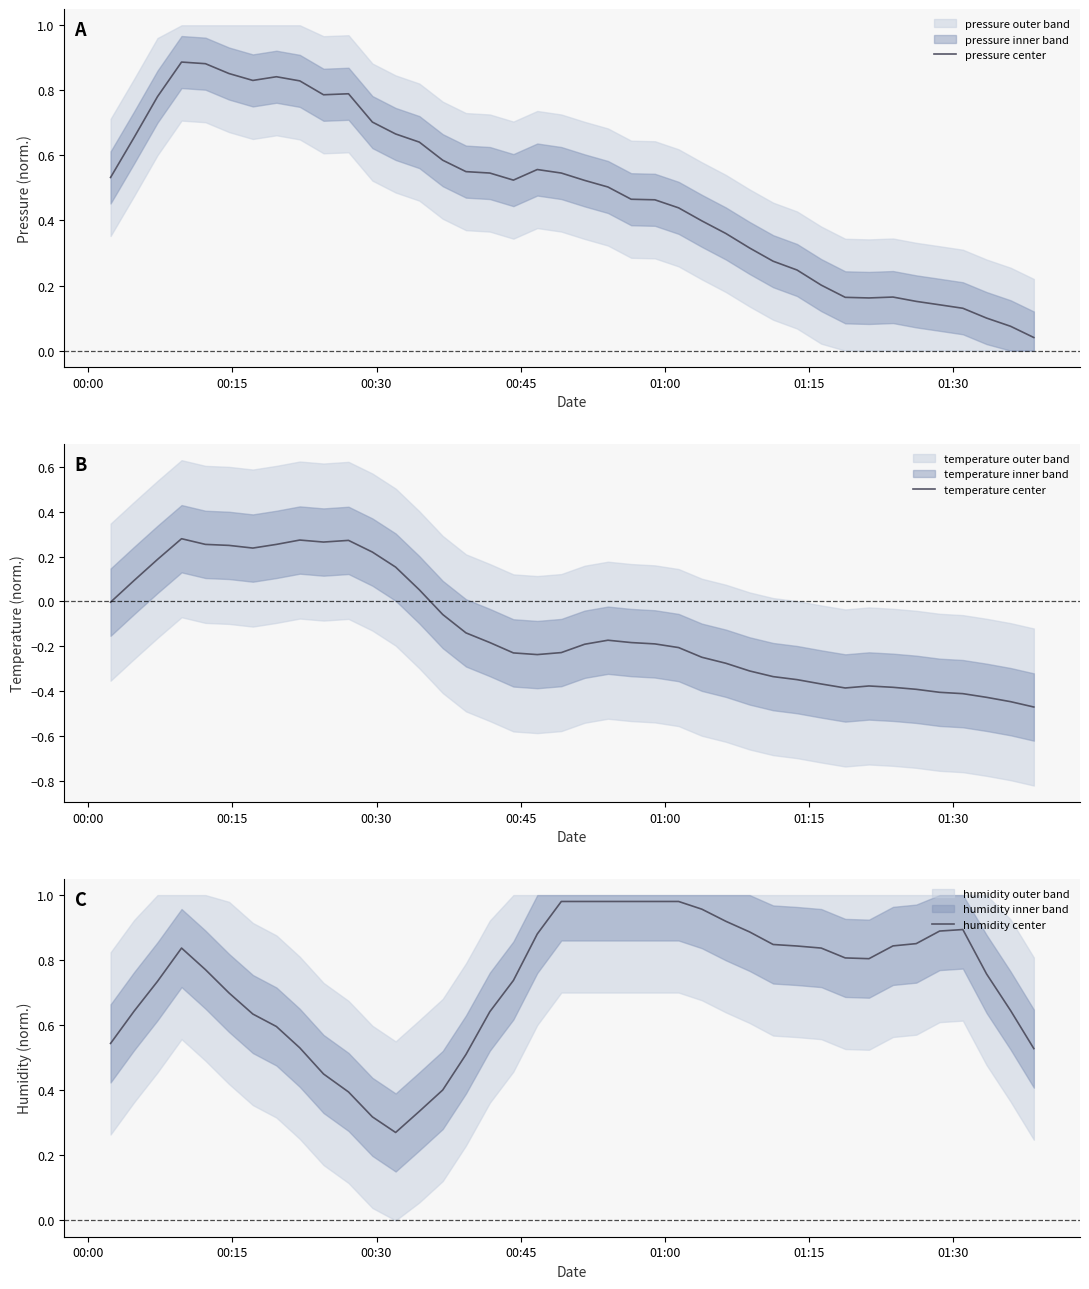

True or false: pressure center has a value of 0.3 at 20.

False